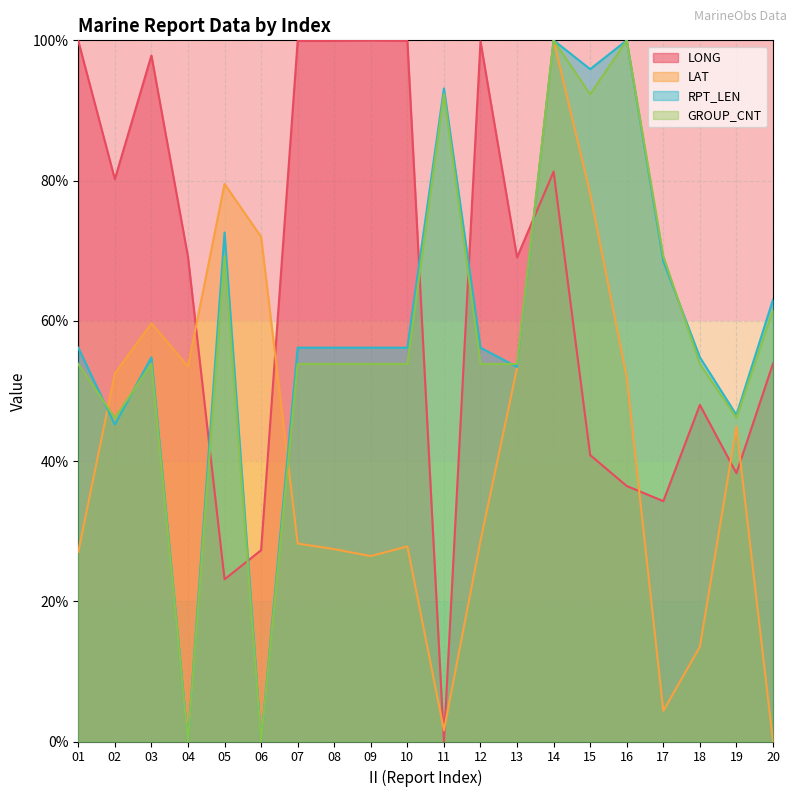

At which category is the sum across all series the highest?

14